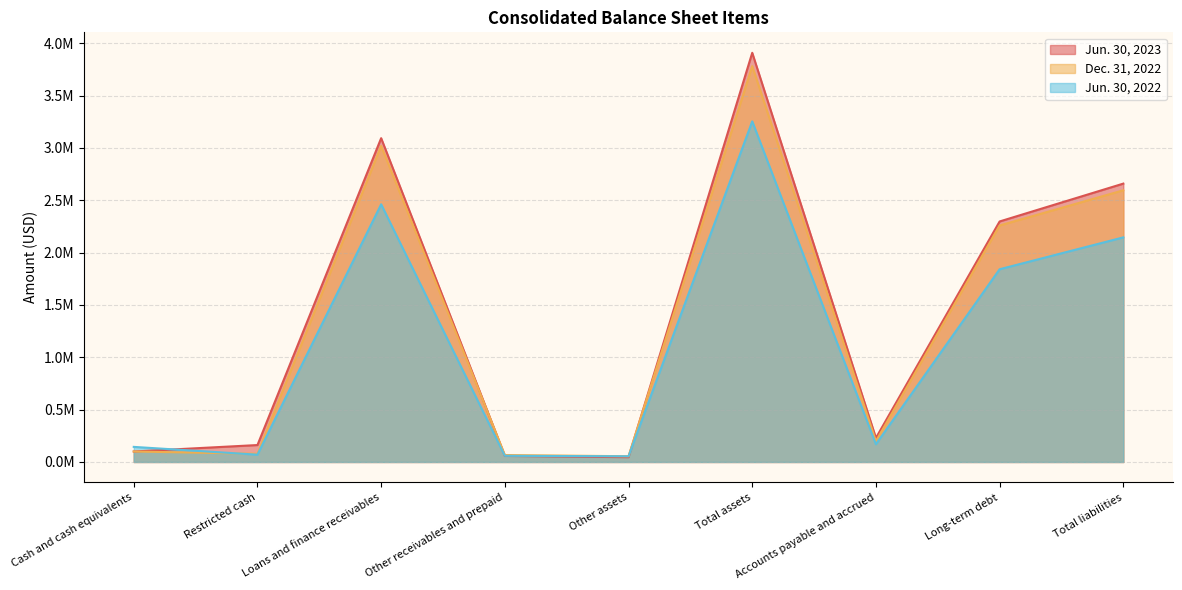

What is the sum of all Jun. 30, 2023 values?

12550211